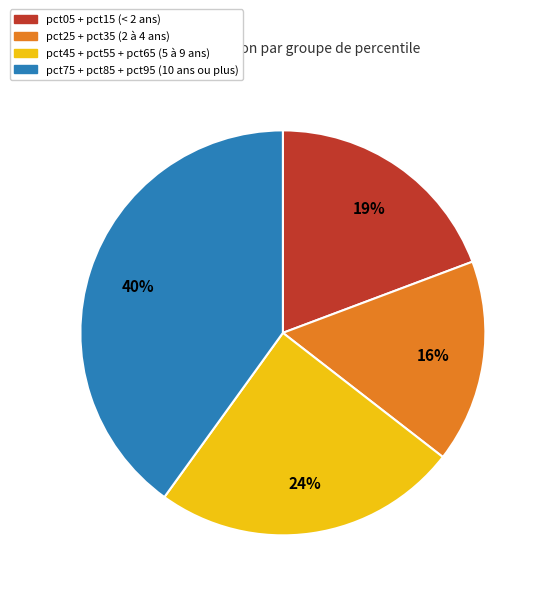

Does any single category account for the majority?

No